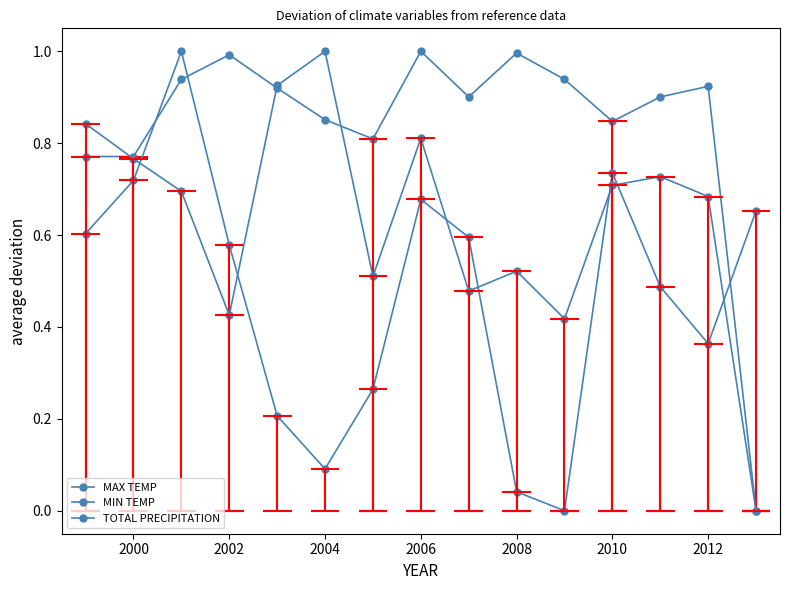

How many positive values does the MAX TEMP series have?

14